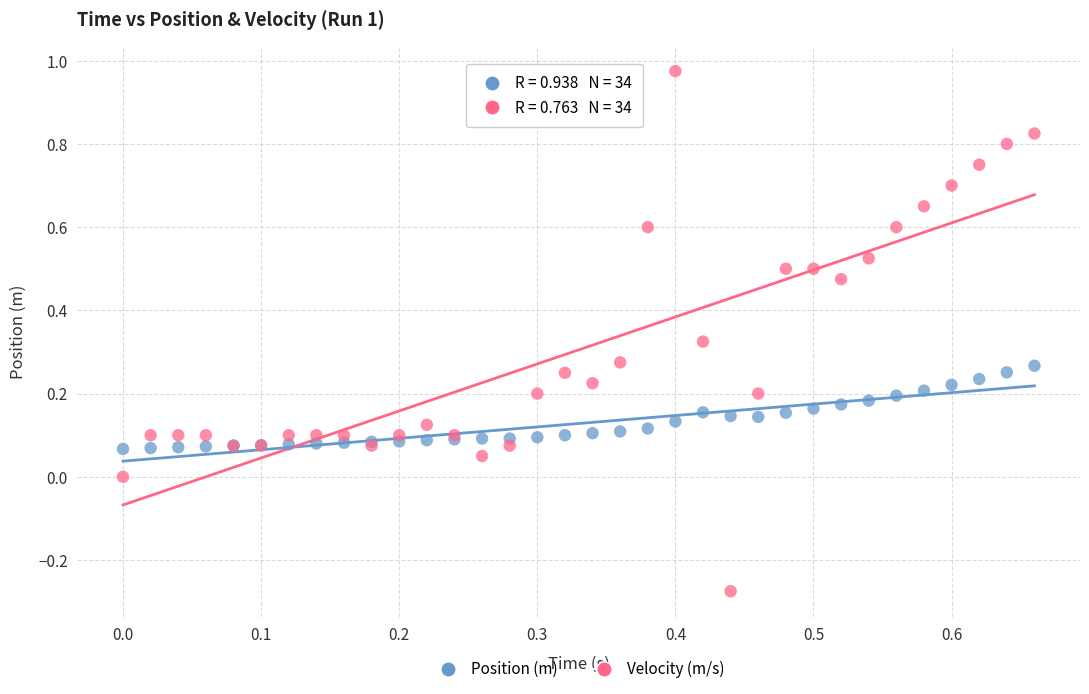

Which series reaches the maximum Y coordinate?

Velocity (m/s)